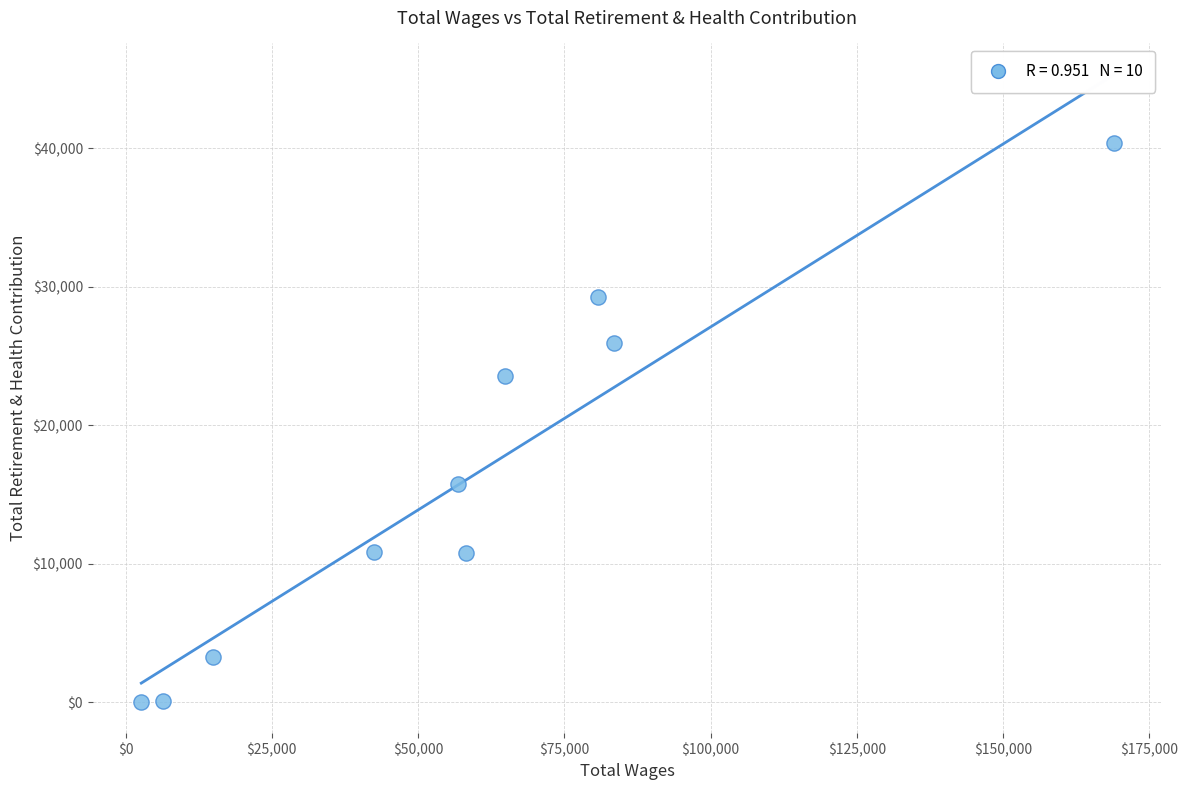

What is the range of Y values (max minus min)?

40328